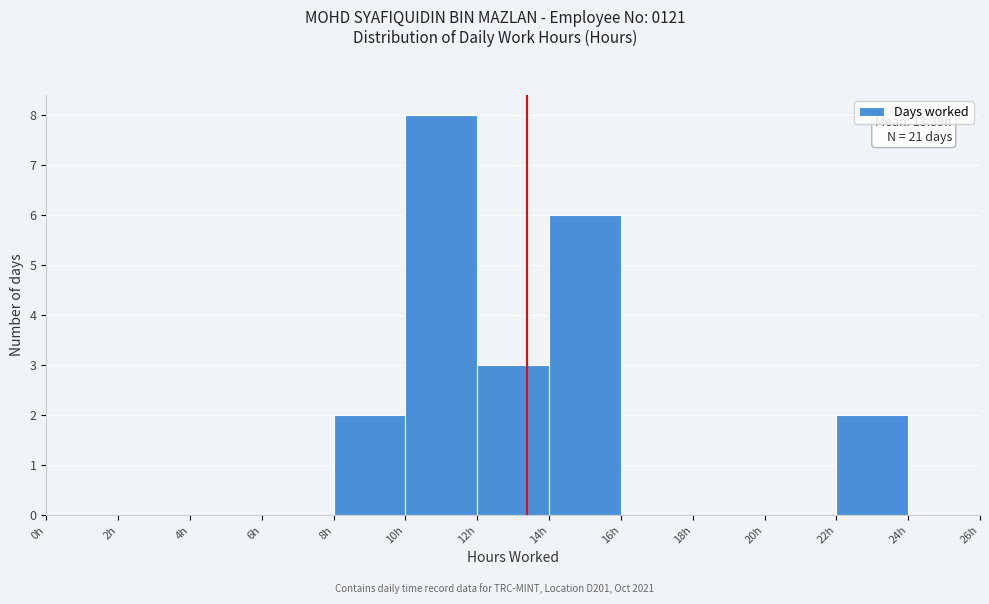

Over which range of the x-axis is the bar tallest?

10 to 12